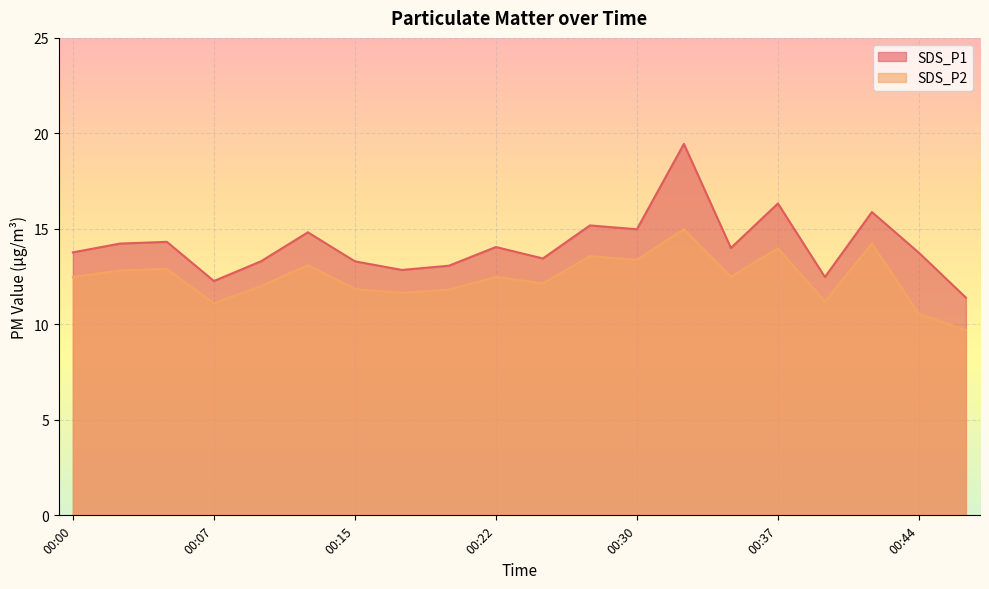

What is the highest value of the SDS_P1 series?

19.4